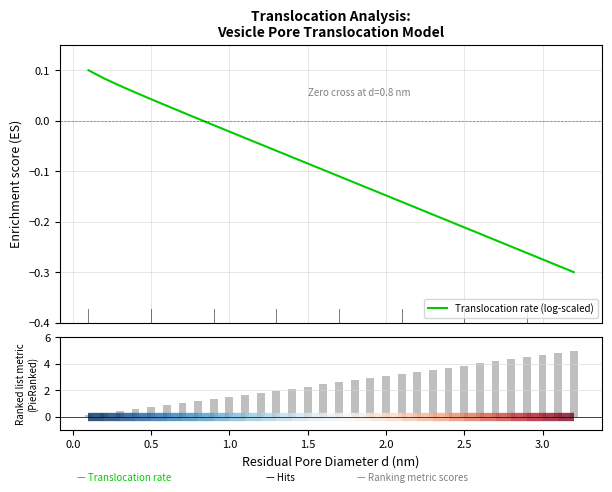

Is the value of Translocation rate (log-scaled) at 21 greater than the value of Ranking metric scores at 30?

No